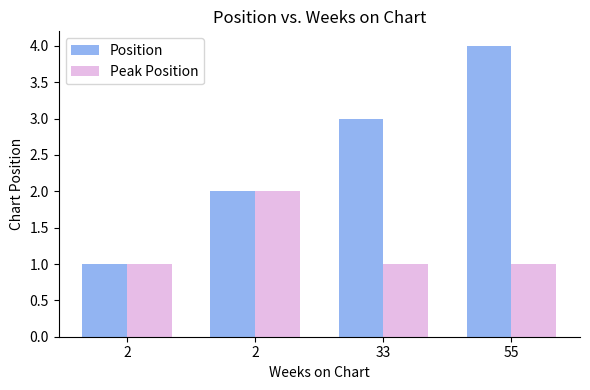

What is the difference between the maximum and minimum values in the Peak Position series?

1